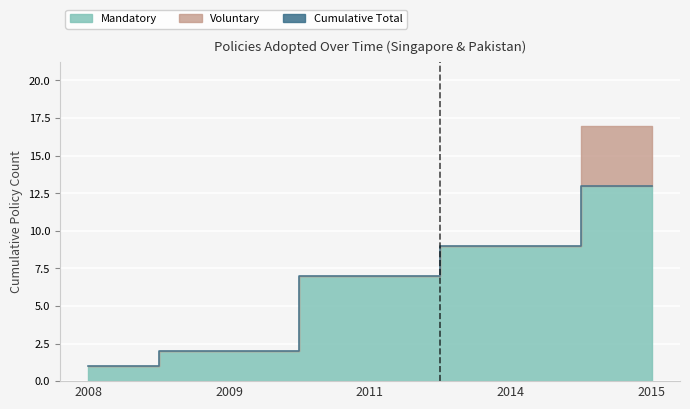

What is the smallest value displayed?

1